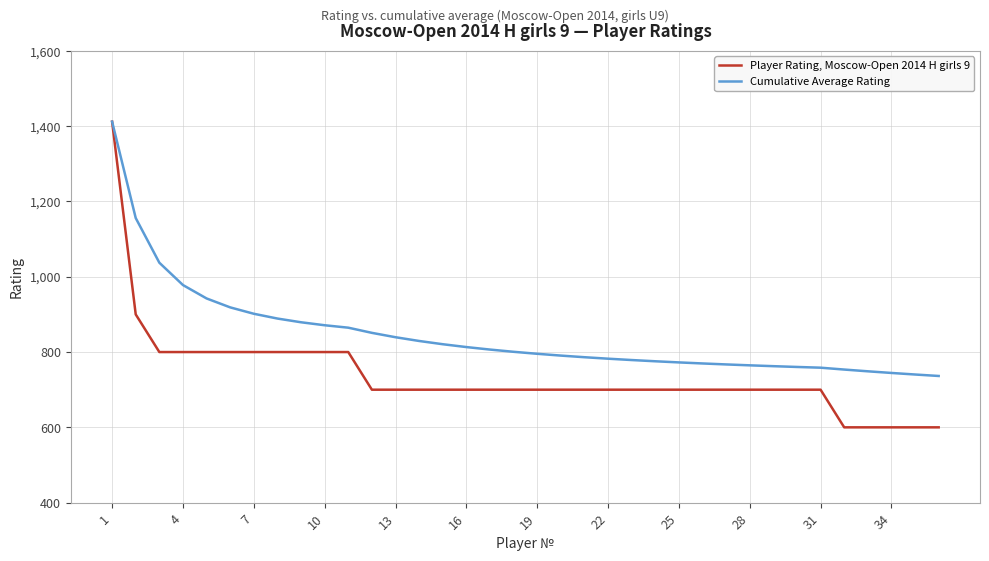

Does the chart display data point markers on the line(s)?

No